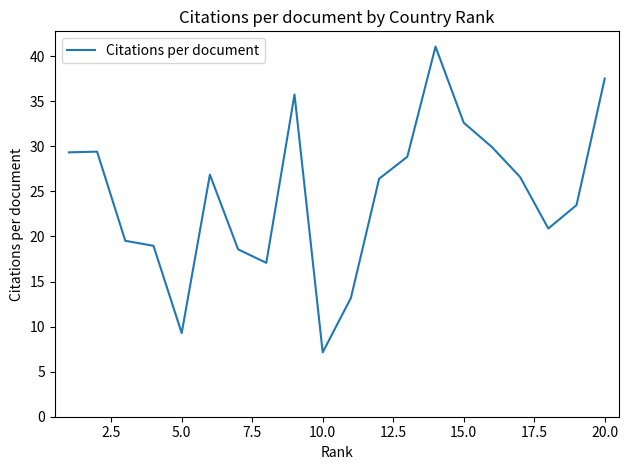

What is the minimum value shown in the chart?

7.1